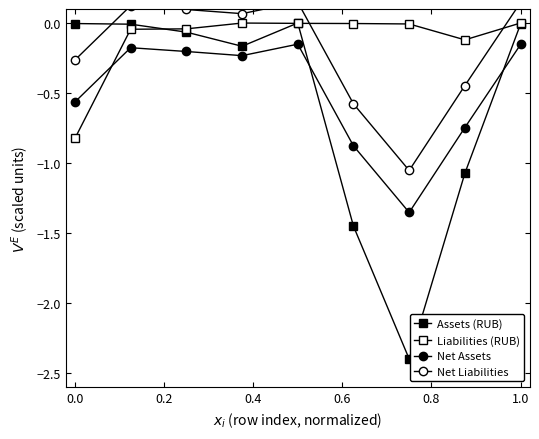

Count the number of data series in this chart.

4